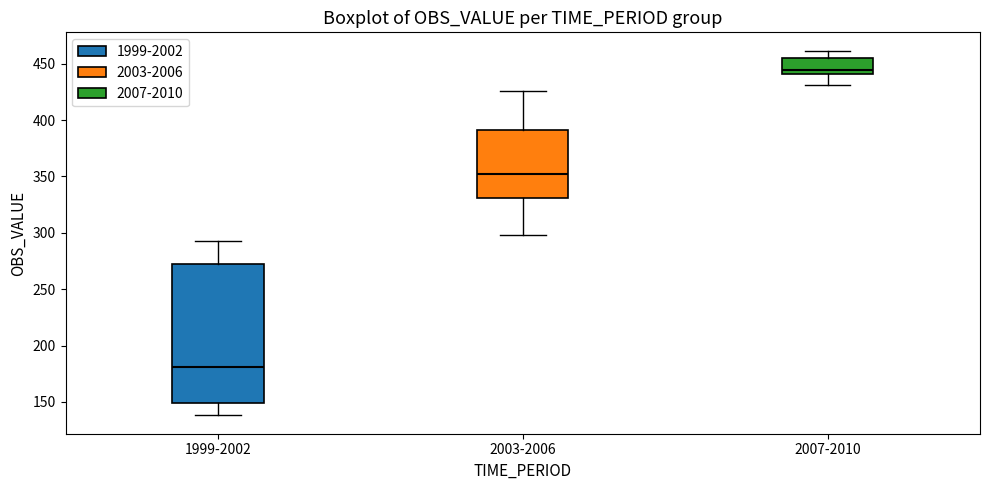

Which box has the highest median line?

2007-2010